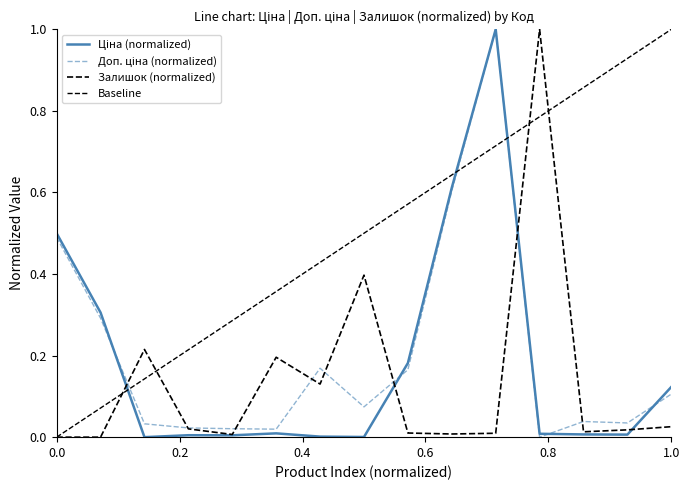

What is the difference between the maximum and minimum values in the Ціна series?

1.0